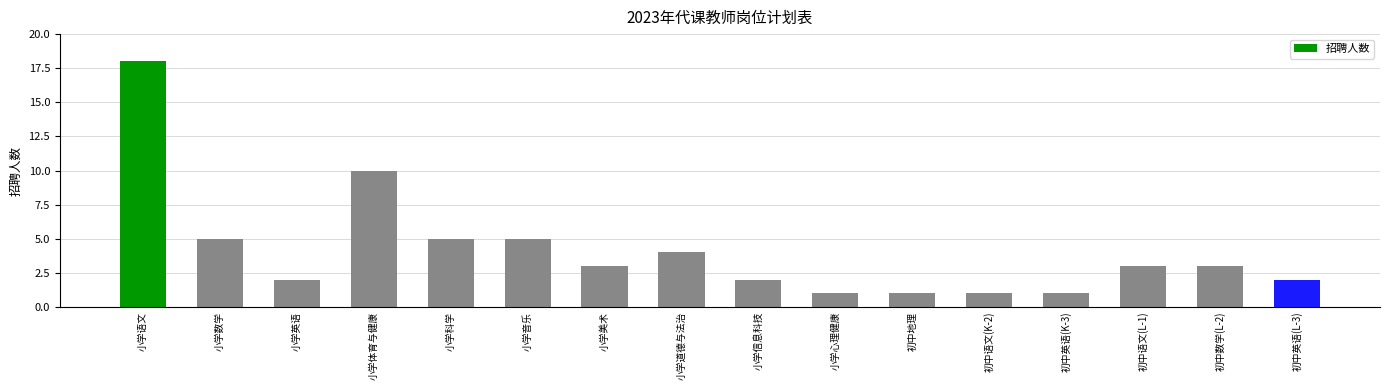

Approximately how many times larger is the value at 小学道德与法治 compared to 初中语文(K-2)?

4.0